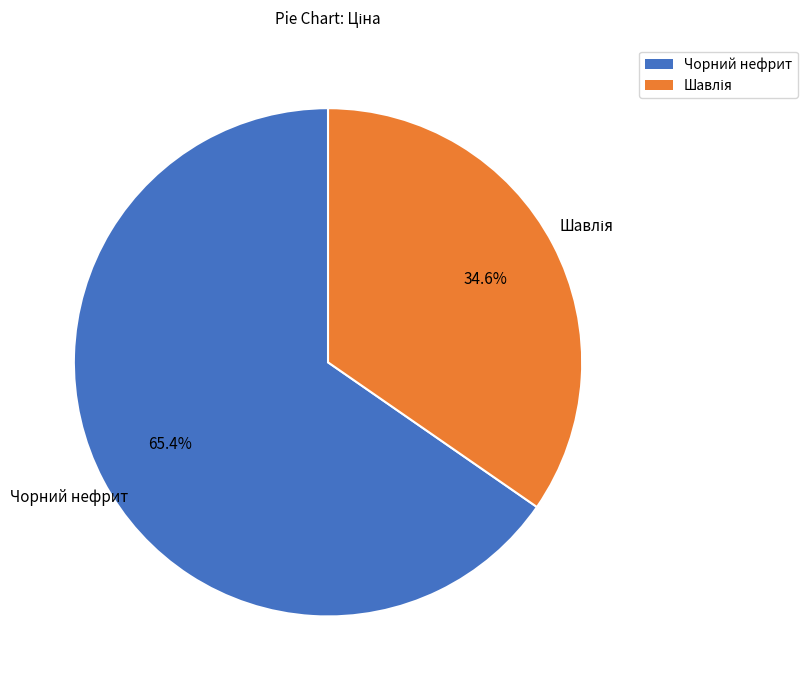

What is the majority slice?

Чорний нефрит